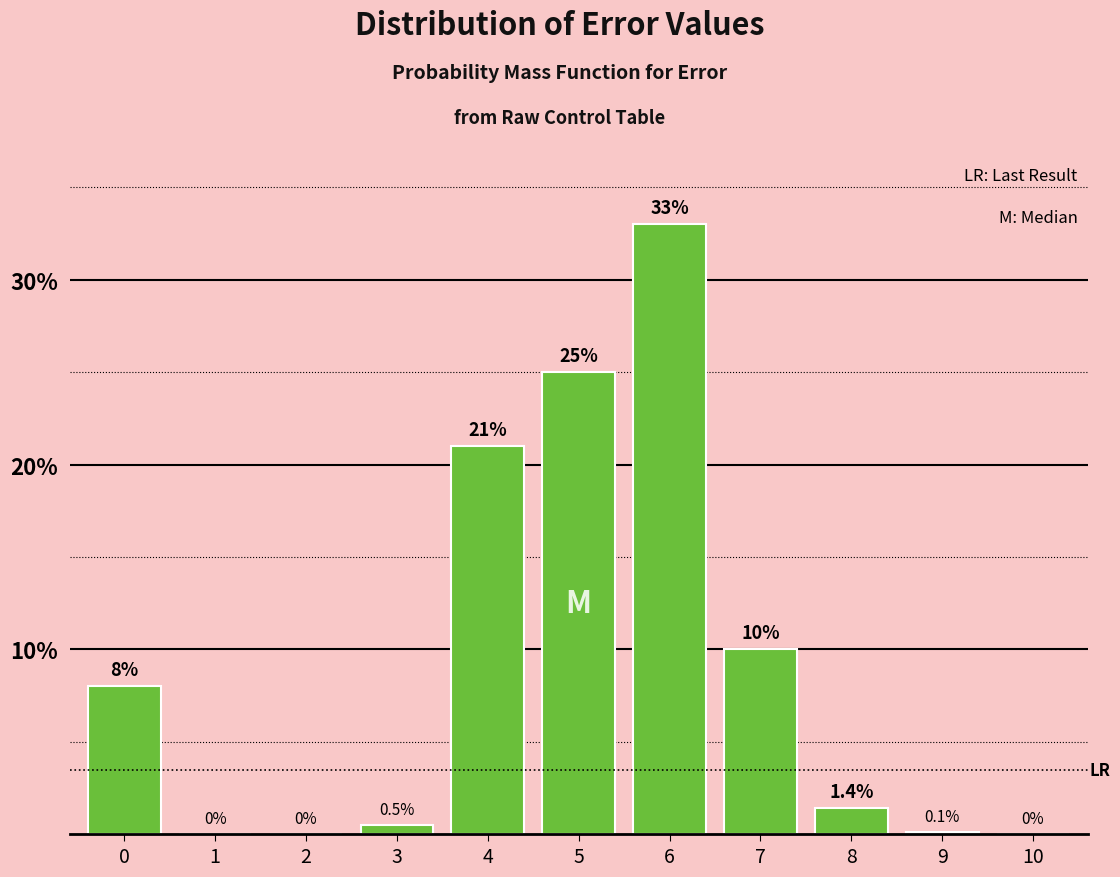

Reading left to right, list all the values displayed in this chart.

0=8.0	1=0.0	2=0.0	3=0.5	4=21.0	5=25.0	6=33.0	7=10.0	8=1.4	9=0.1	10=0.0